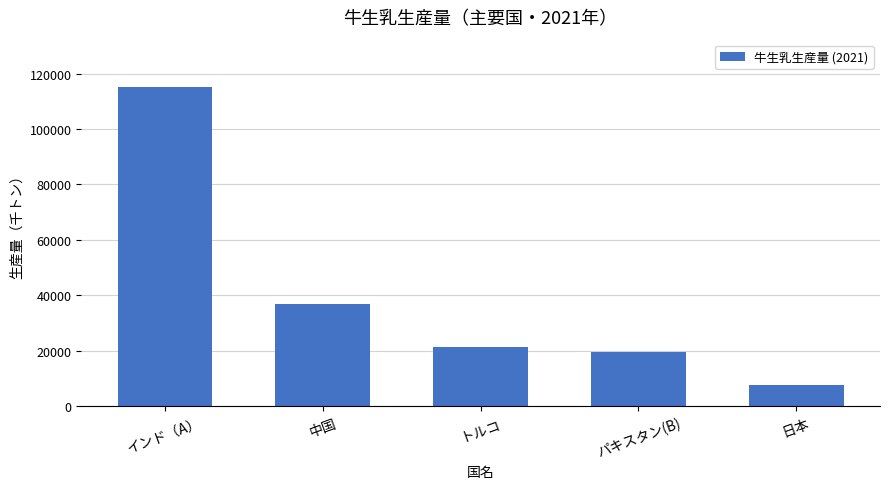

Which category has the lowest value across all series?

日本